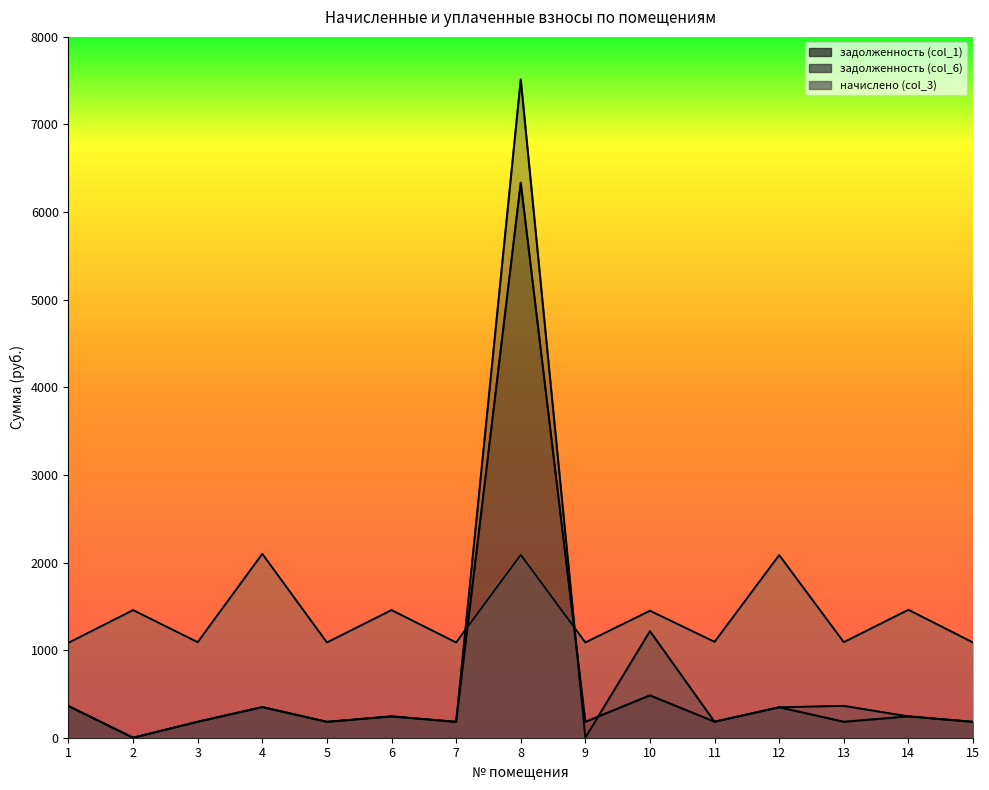

The value of задолженность (col_6) at 3 is 181.8. True or false?

True